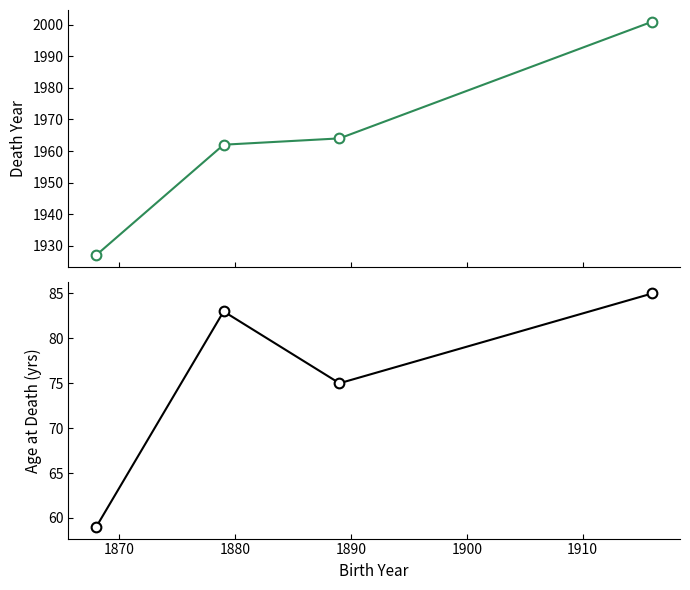

At 1870, list the series in order from largest to smallest.

deathYear, Age at Death